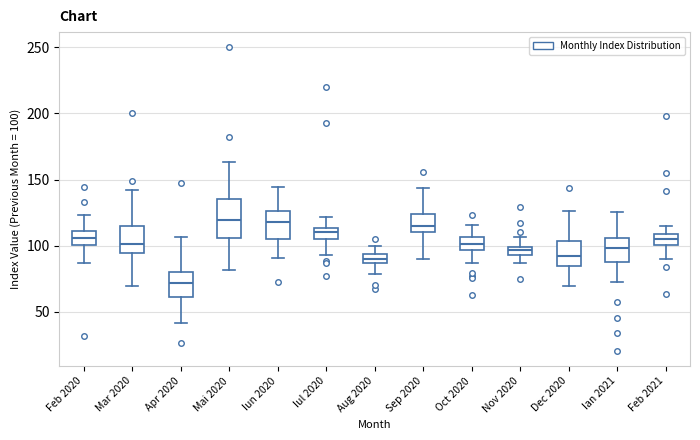

Where does the upper whisker of the box for Sep 2020 end on the y-axis? The values are not printed on the chart, so give them approximately, as read against the axis.

145